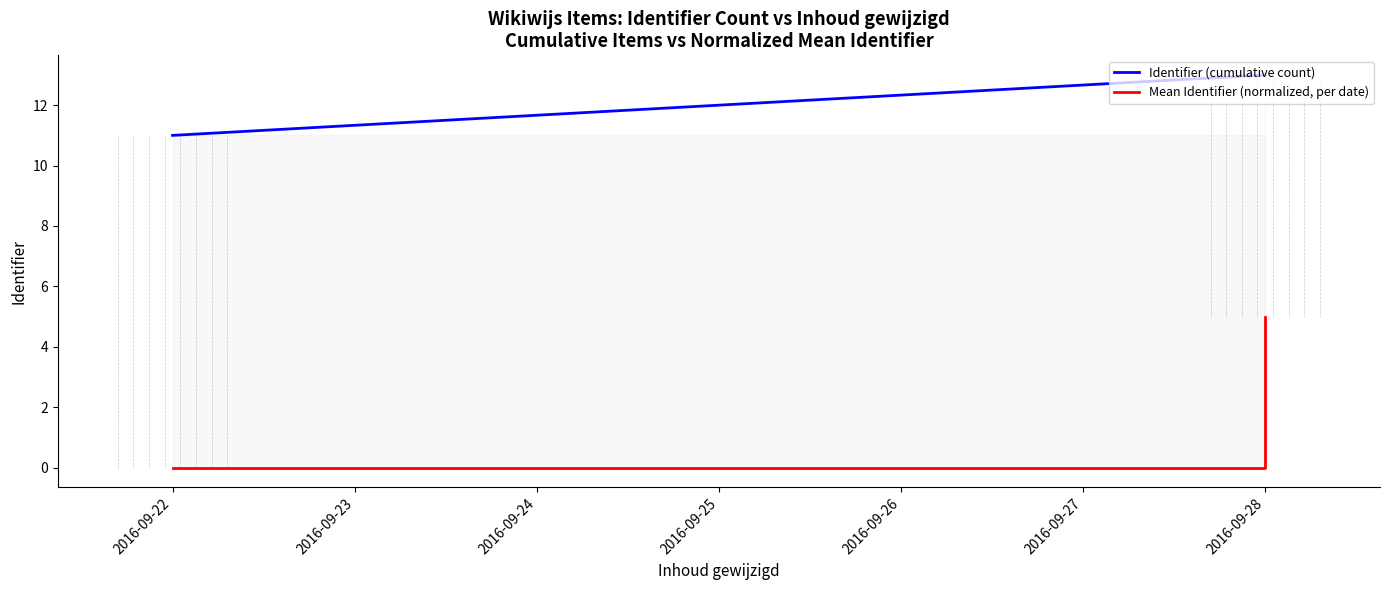

Does the chart display data point markers on the line(s)?

No